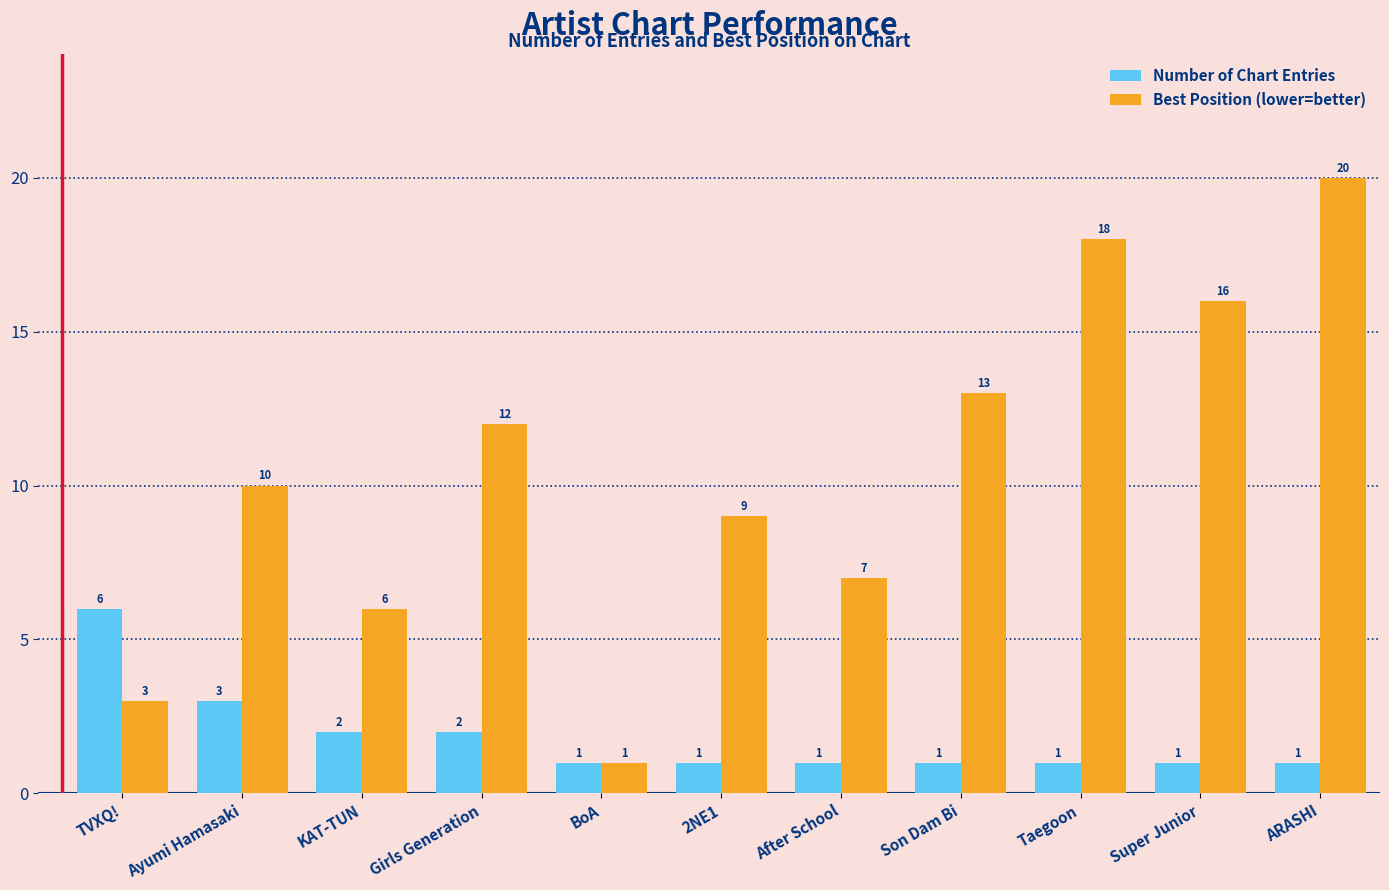

What are all the series names shown in the legend?

Number of Chart Entries, Best Position (lower=better)